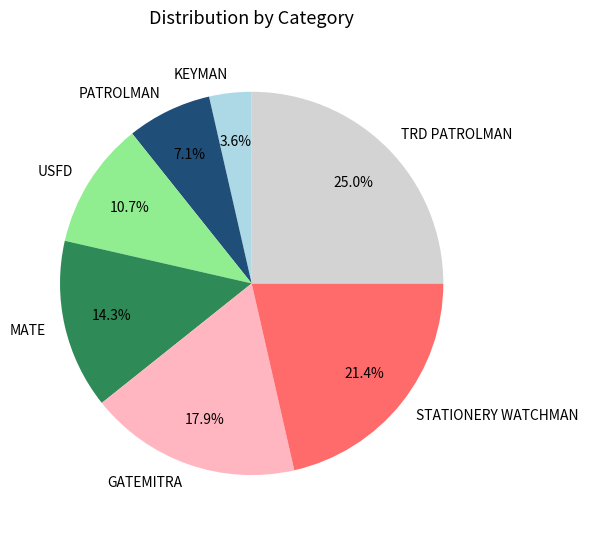

Is it true that PATROLMAN is 1% of the pie?

False